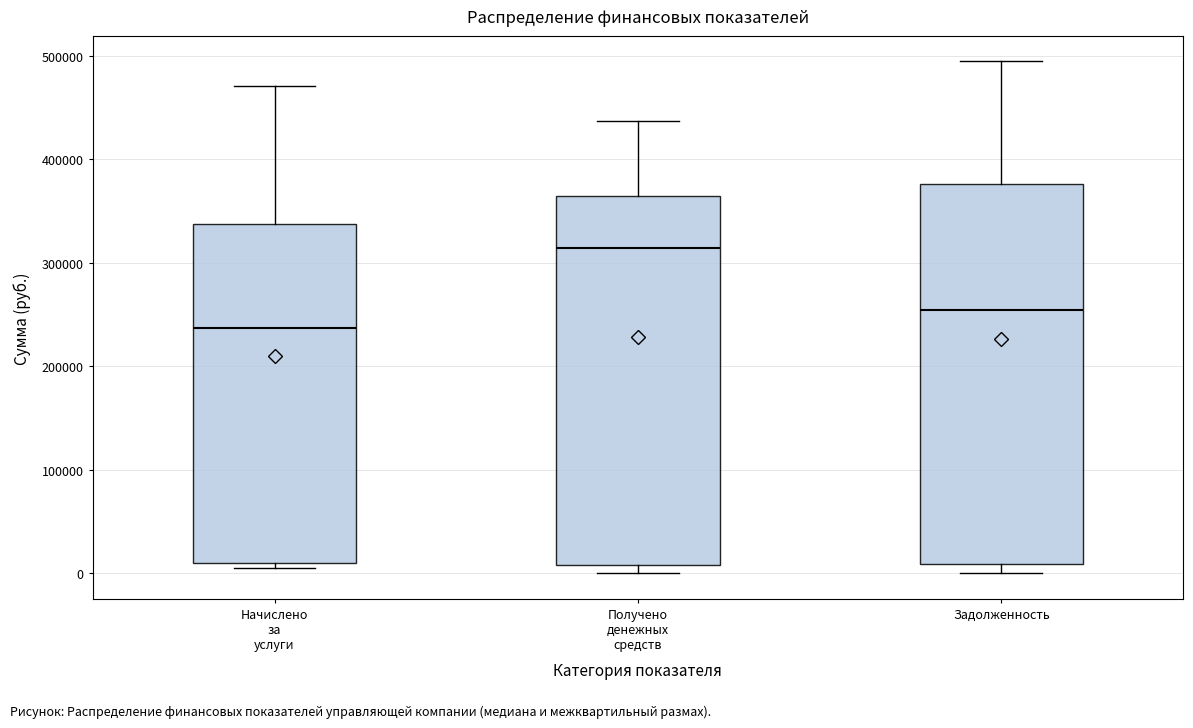

Reading left to right, transcribe this box plot: for each box, give where its median line is, the range the box spans, and where its two whiskers end, as read against the y-axis. The values are not printed on the chart, so give them approximately, as read against the axis.

Начислено за услуги: median 240000, box 10000 to 340000, whiskers 10000 (just below the box's lower edge) to 470000
Получено денежных средств: median 310000, box 10000 to 360000, whiskers 0 to 440000
Задолженность: median 250000, box 10000 to 380000, whiskers 0 to 490000